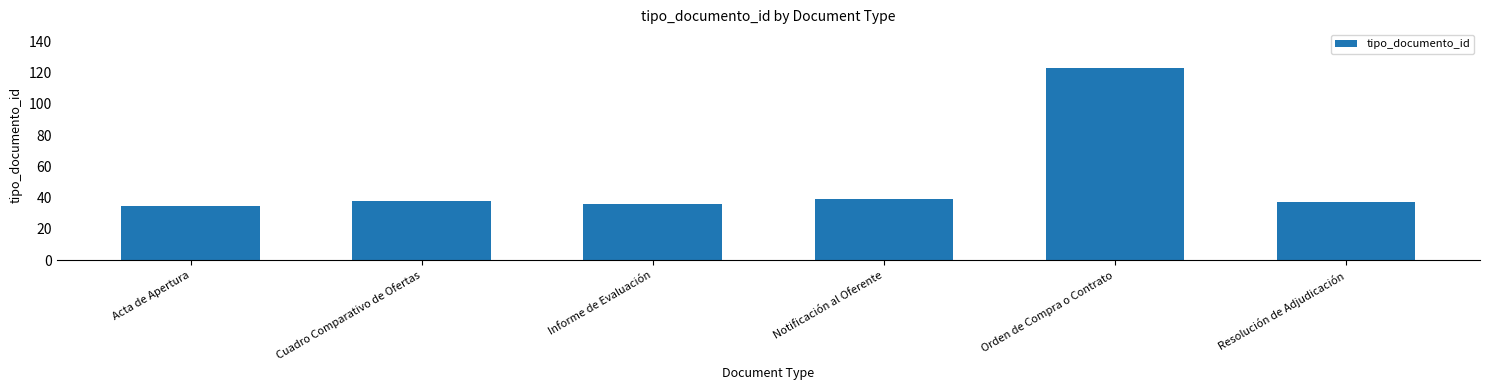

What position from the right is Acta de Apertura?

6